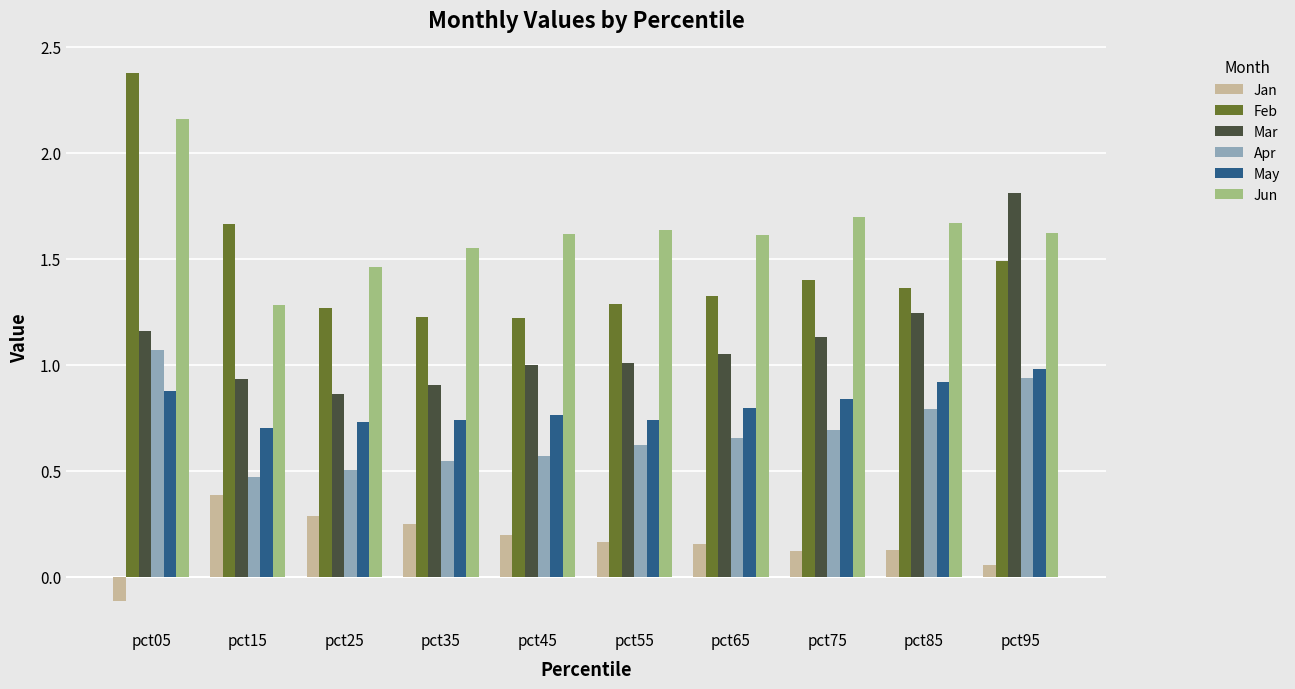

Rank the series at pct45 from lowest to highest value.

Jan, Apr, May, Mar, Feb, Jun